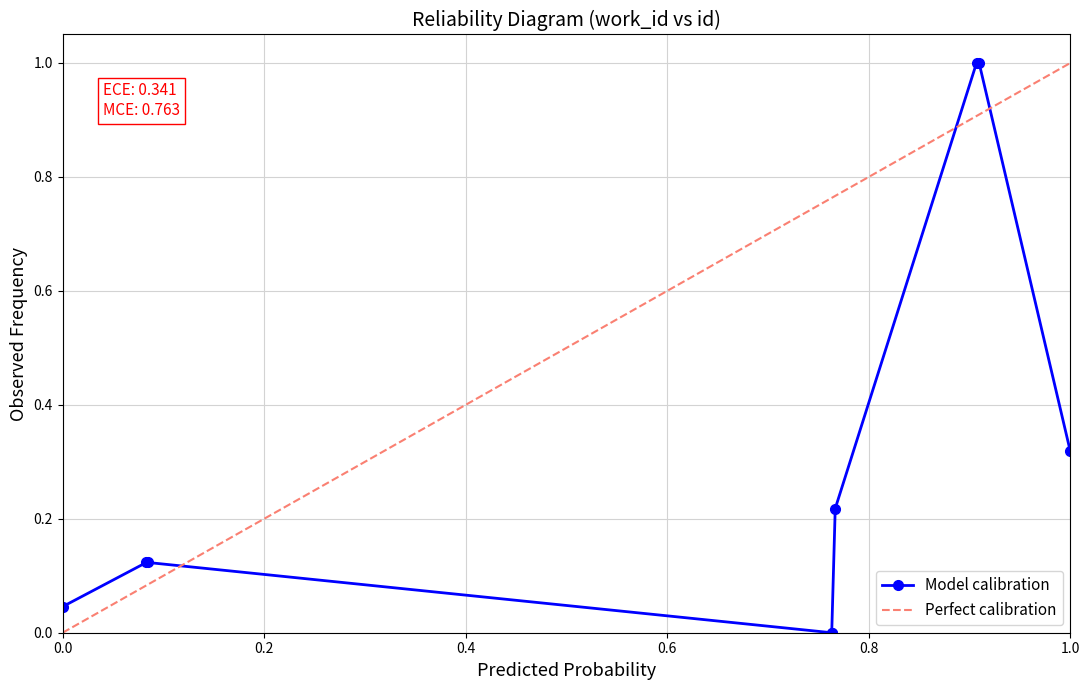

True or false: Model calibration has a value of 0.1 at 0.0.

False